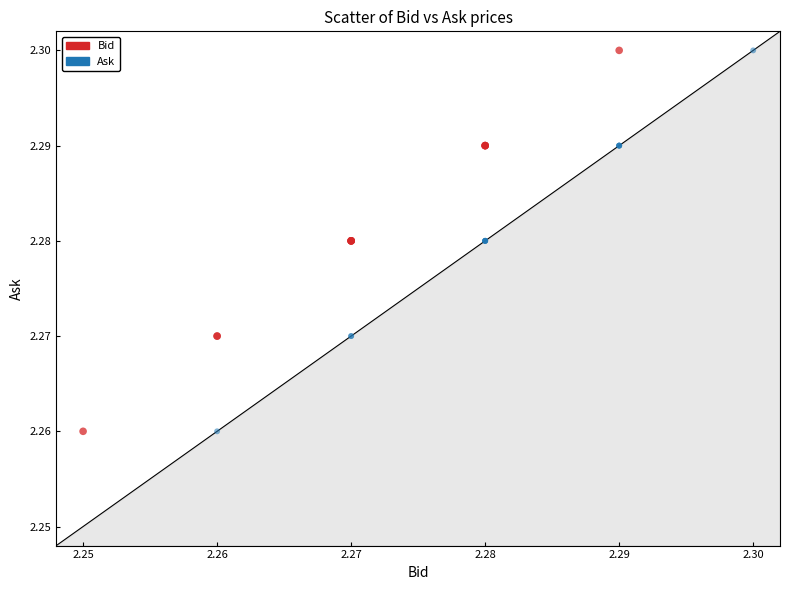

What are all the series names shown in the legend?

Bid, Ask